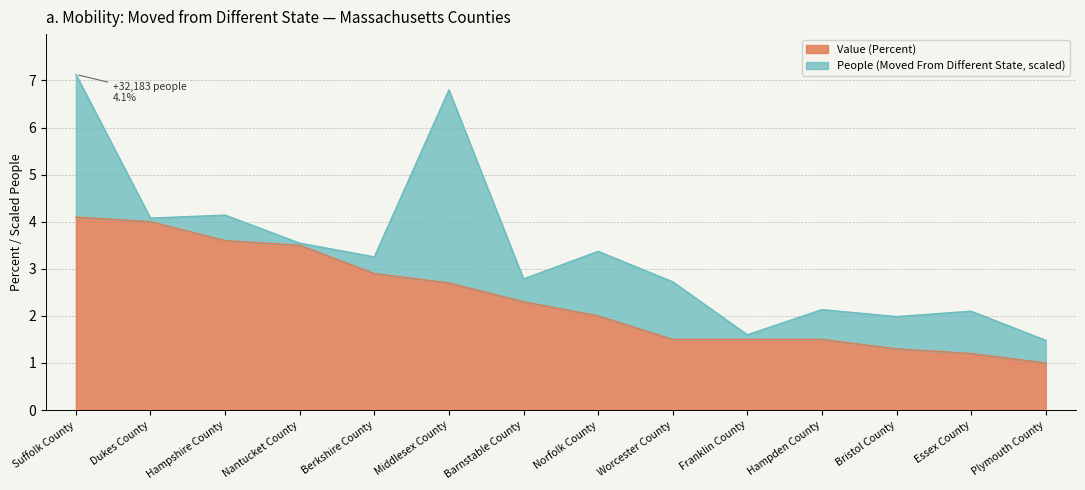

The chart shows a value of 2.0 at Norfolk County. True or false?

True